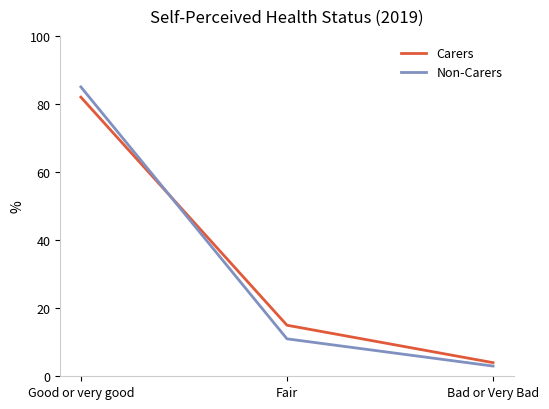

What is the total value across all series at Good or very good?

167